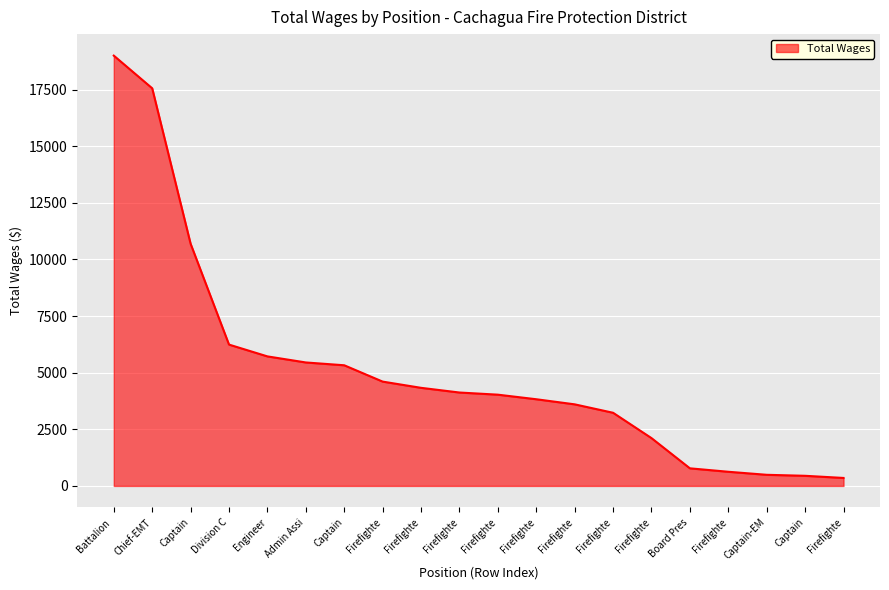

Does the chart have visible grid lines?

Yes